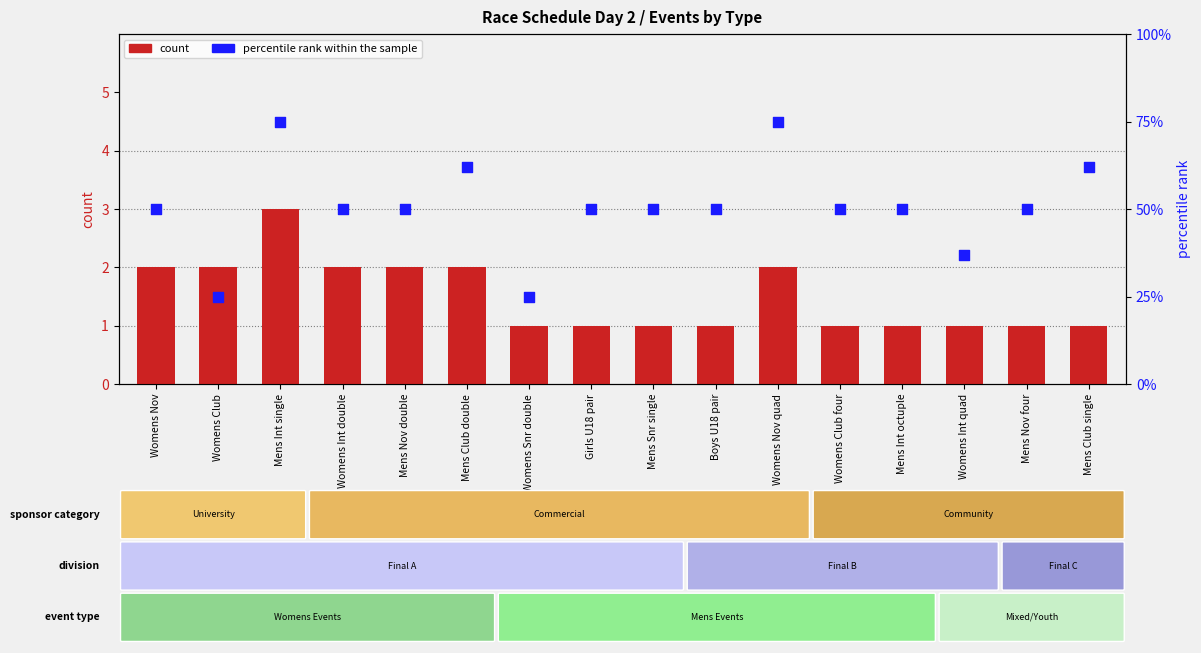

At how many categories does at least one series exceed 72?

2